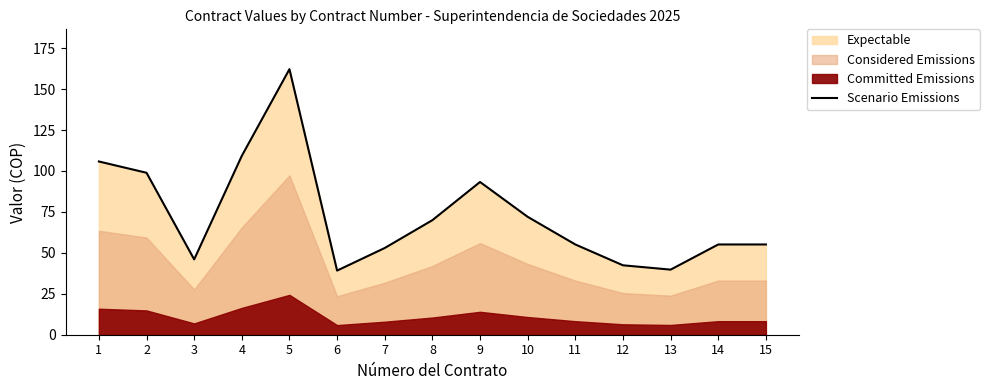

Between 8 and 4, which is larger?

4